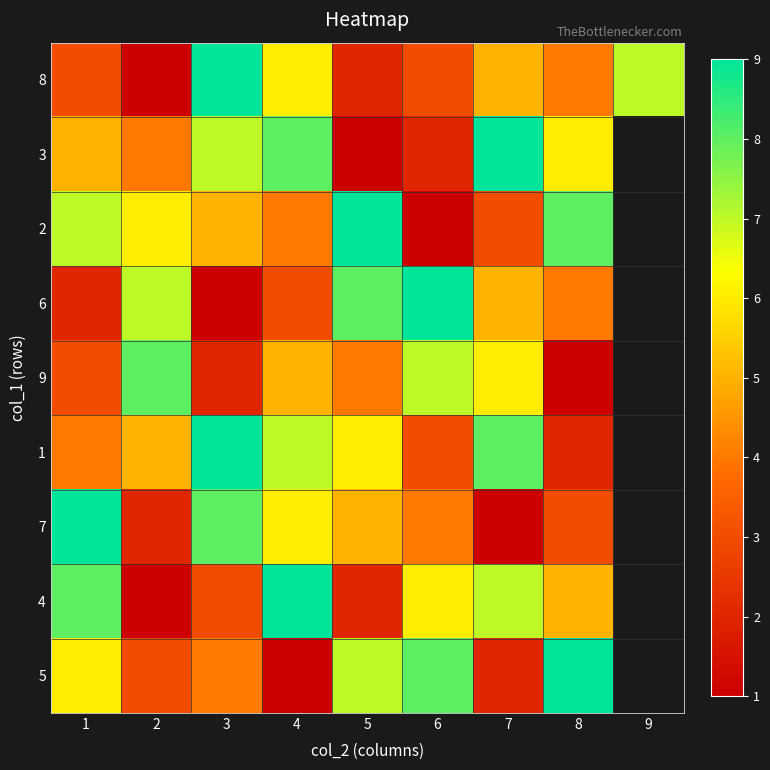

How many positive values does the 7 series have?

8